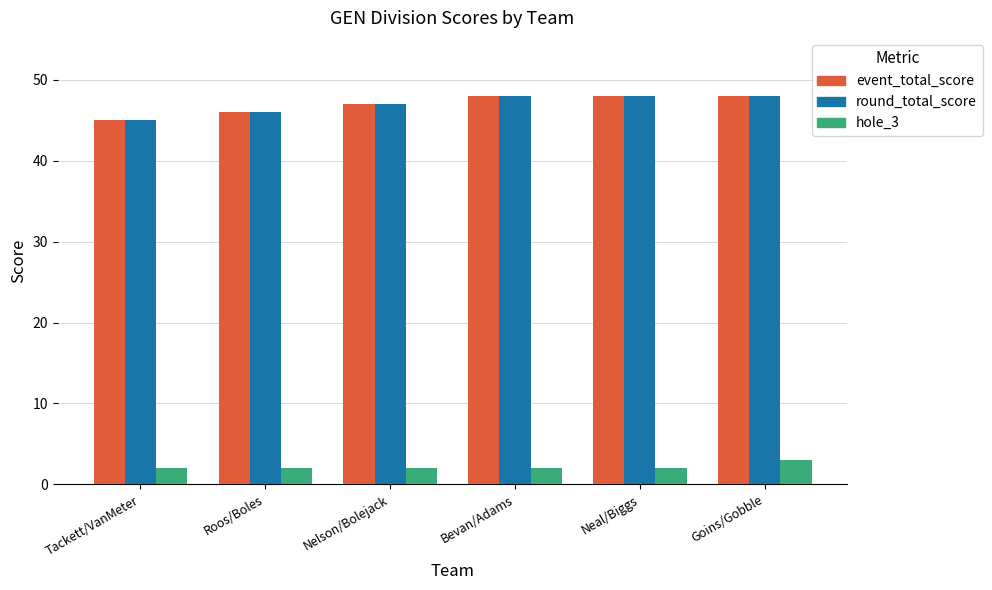

What is the label of the 6th bar from the right?

Tackett/VanMeter